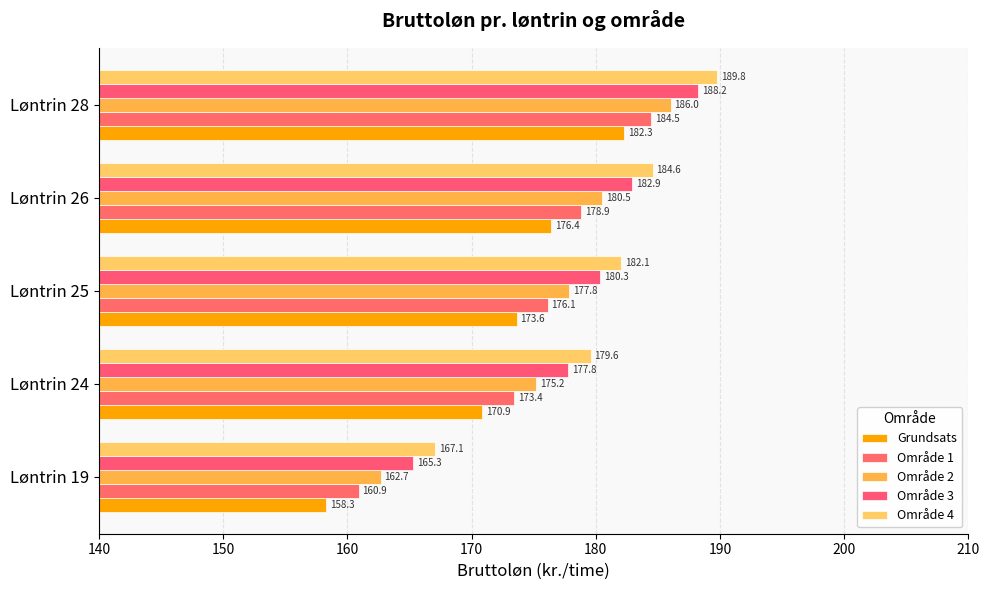

How many data points does each series have?

5